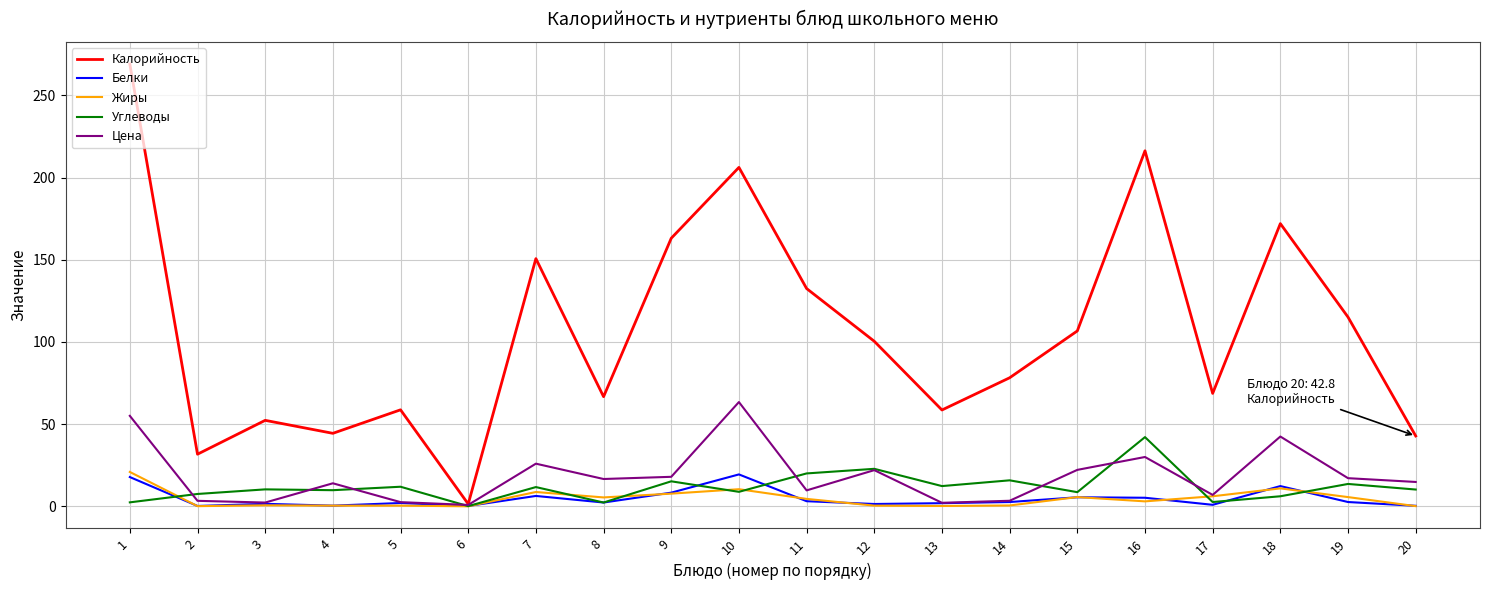

How many lines are shown in the chart?

5